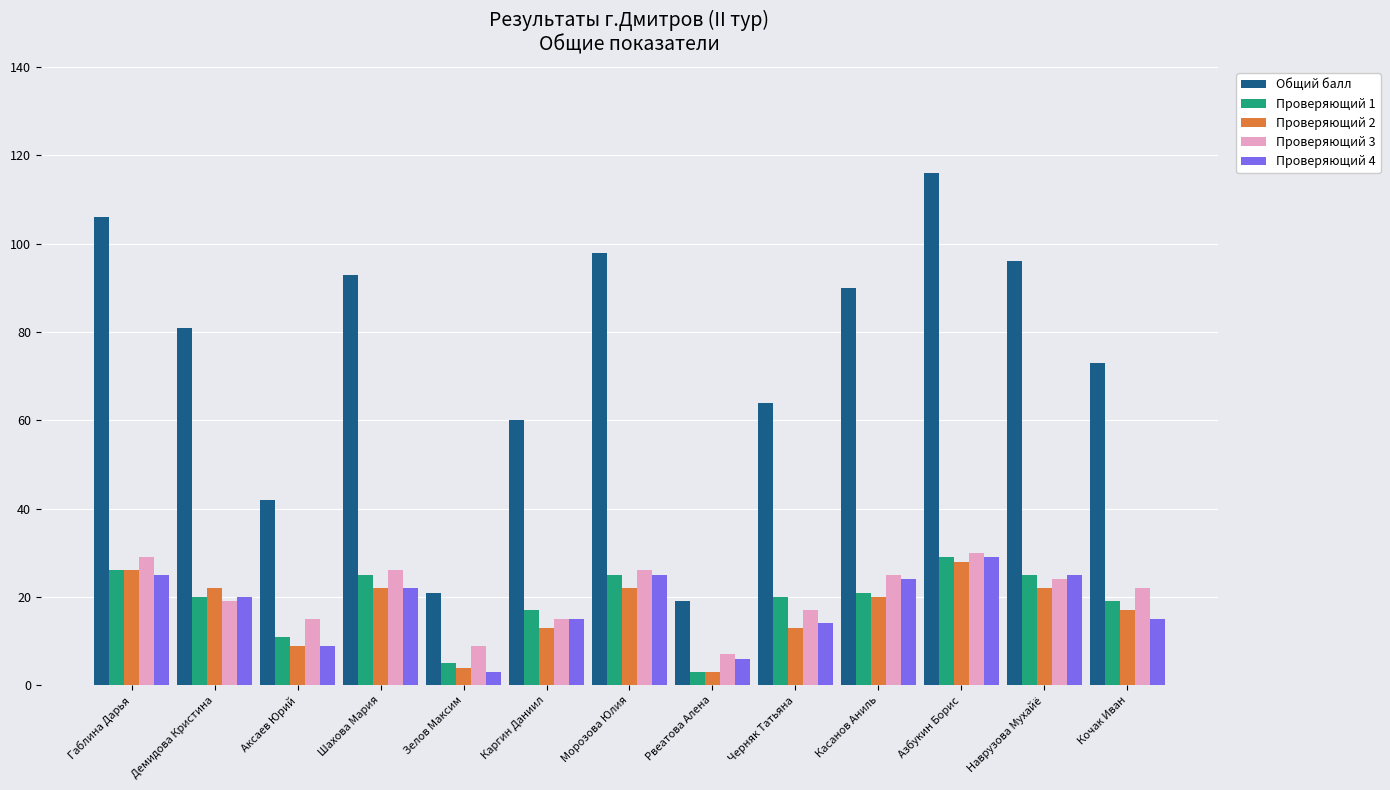

What is the label of the 8th bar from the left?

Рвеатова Алена